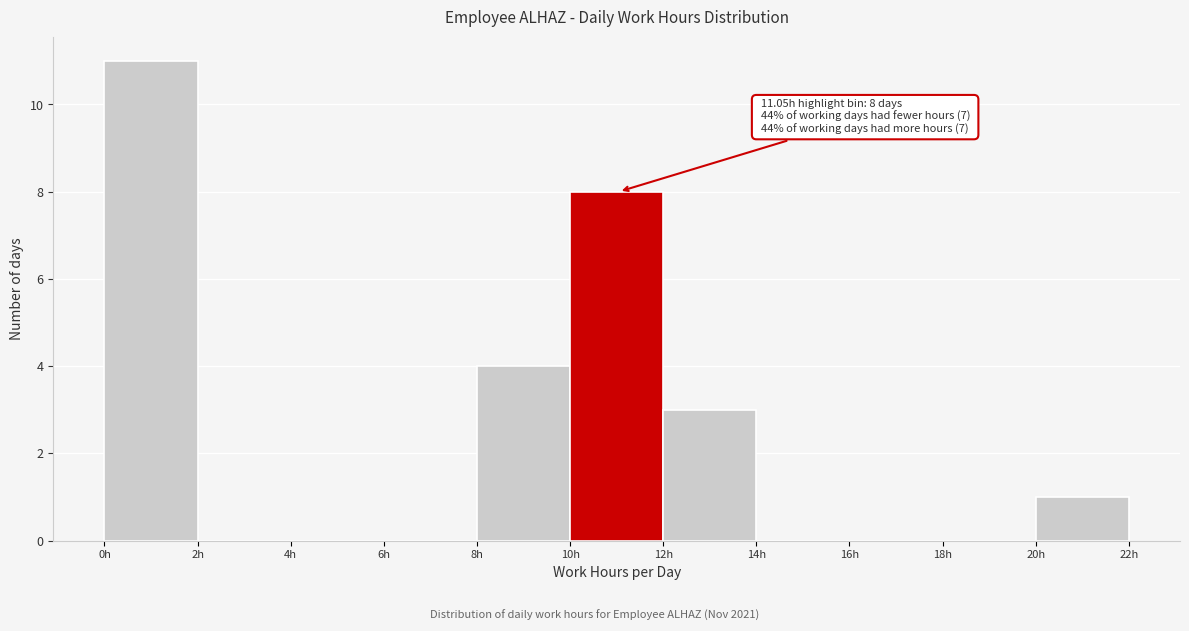

Over which range of the x-axis is the bar tallest?

0 to 2